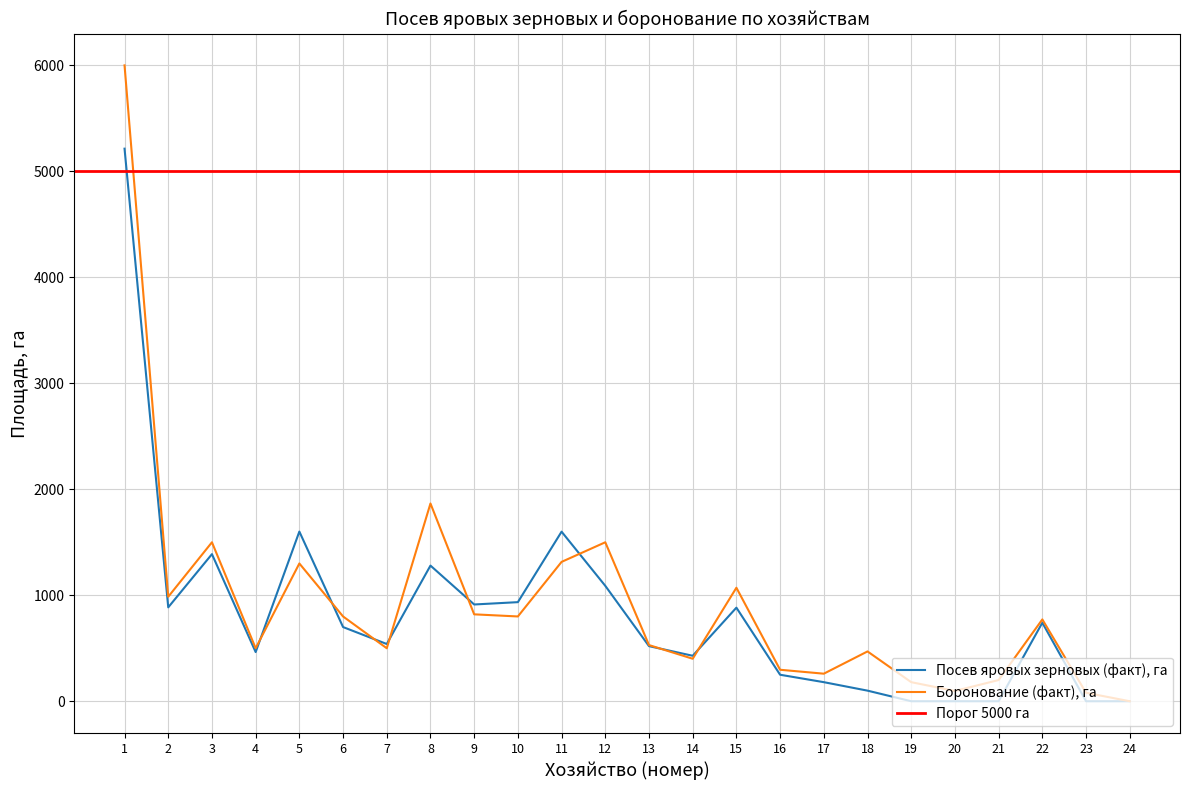

Where is Боронование (факт), га nearest to the value 3000?

8